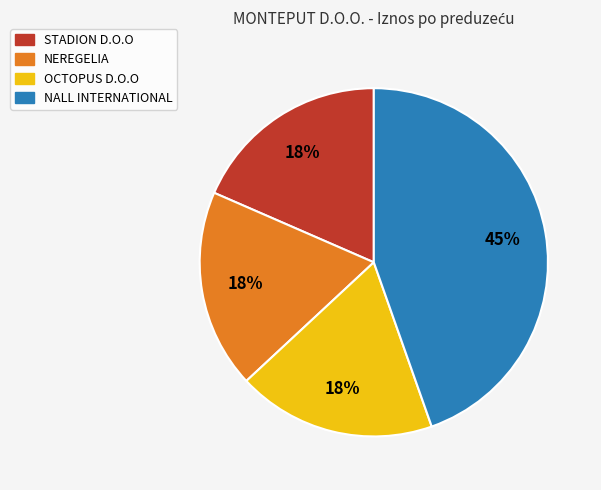

Is there a majority slice in this chart?

No